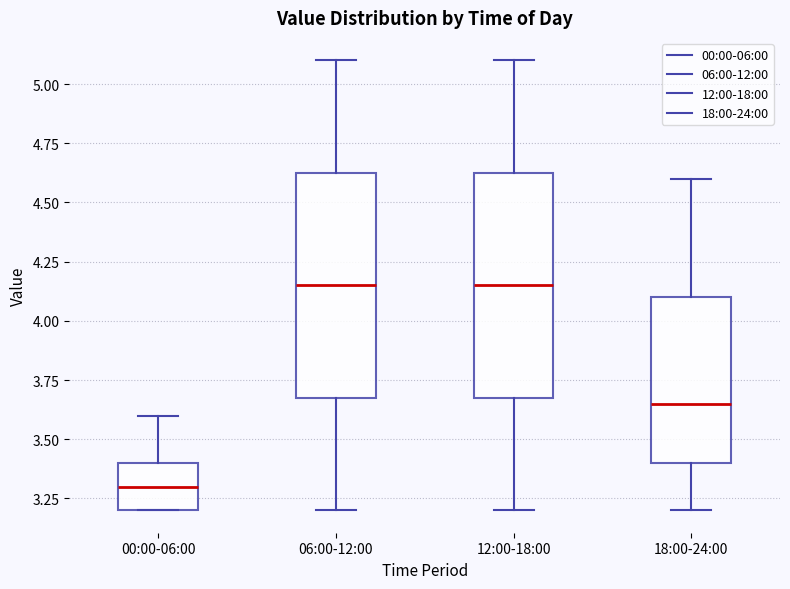

Reading left to right, transcribe this box plot: for each box, give where its median line is, the range the box spans, and where its two whiskers end, as read against the y-axis. The values are not printed on the chart, so give them approximately, as read against the axis.

00:00-06:00: median 3.30, box 3.20 to 3.40, whiskers 3.20 to 3.60
06:00-12:00: median 4.15, box 3.70 to 4.65, whiskers 3.20 to 5.10
12:00-18:00: median 4.15, box 3.70 to 4.65, whiskers 3.20 to 5.10
18:00-24:00: median 3.65, box 3.40 to 4.10, whiskers 3.20 to 4.60